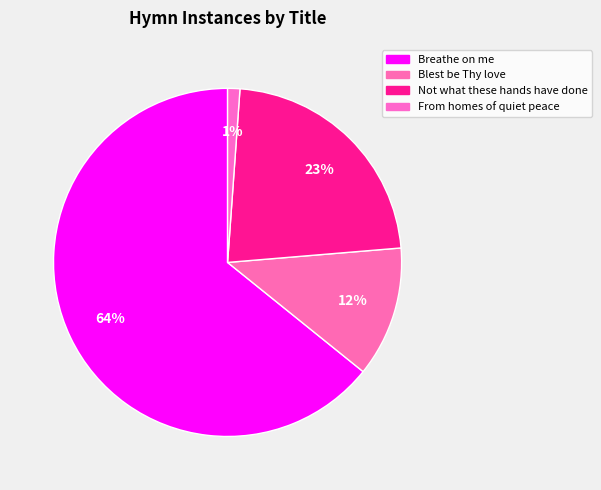

To the nearest percent, what is the average slice percentage?

25%